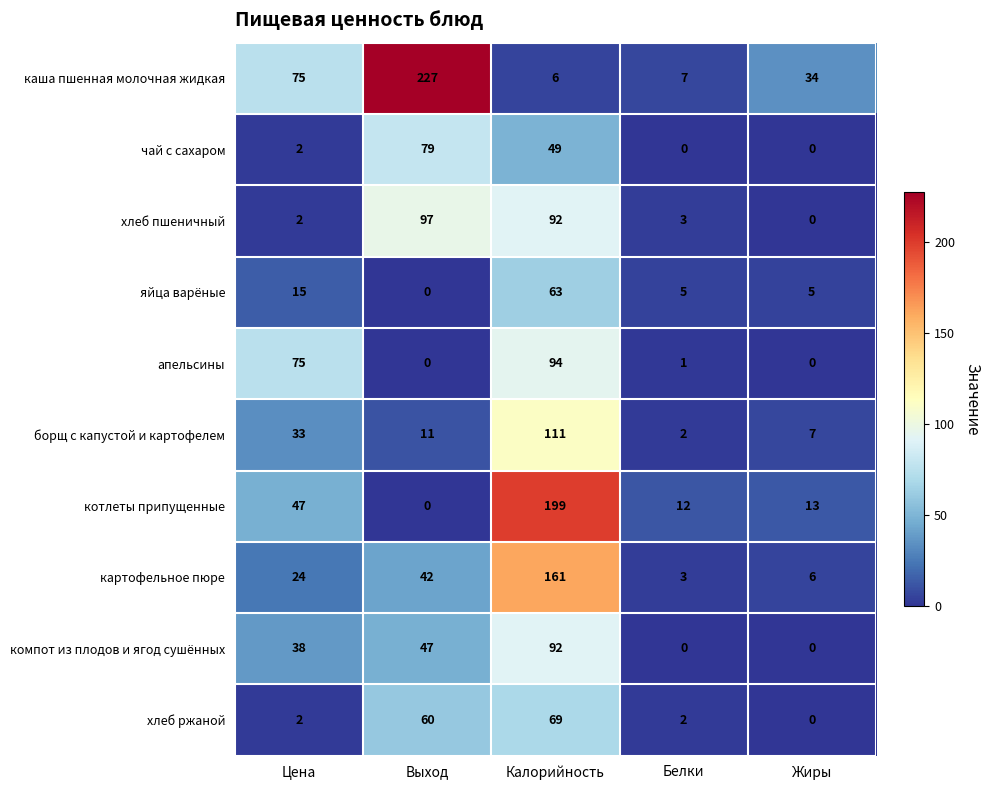

What is the average value of the котлеты припущенные series?

54